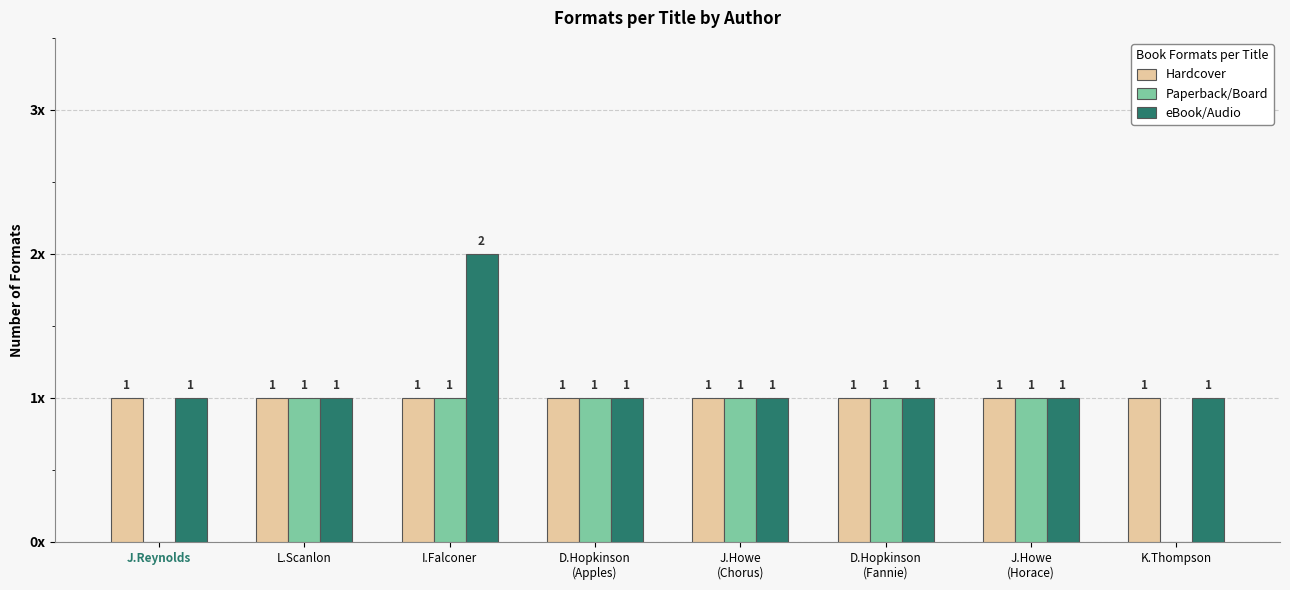

True or false: eBook/Audio has a value of 0 at D.Hopkinson
(Fannie).

False